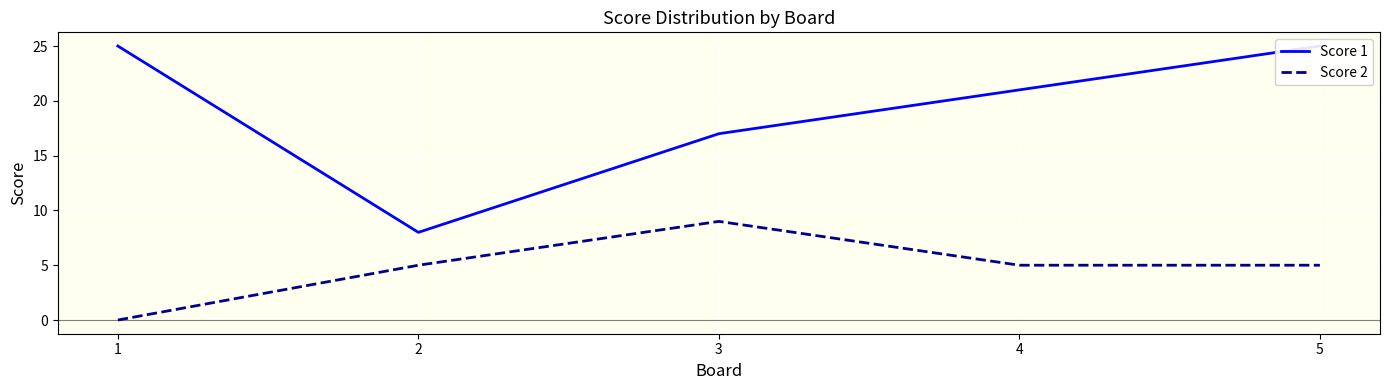

The Score 1 series shows 8 at 2. True or false?

True